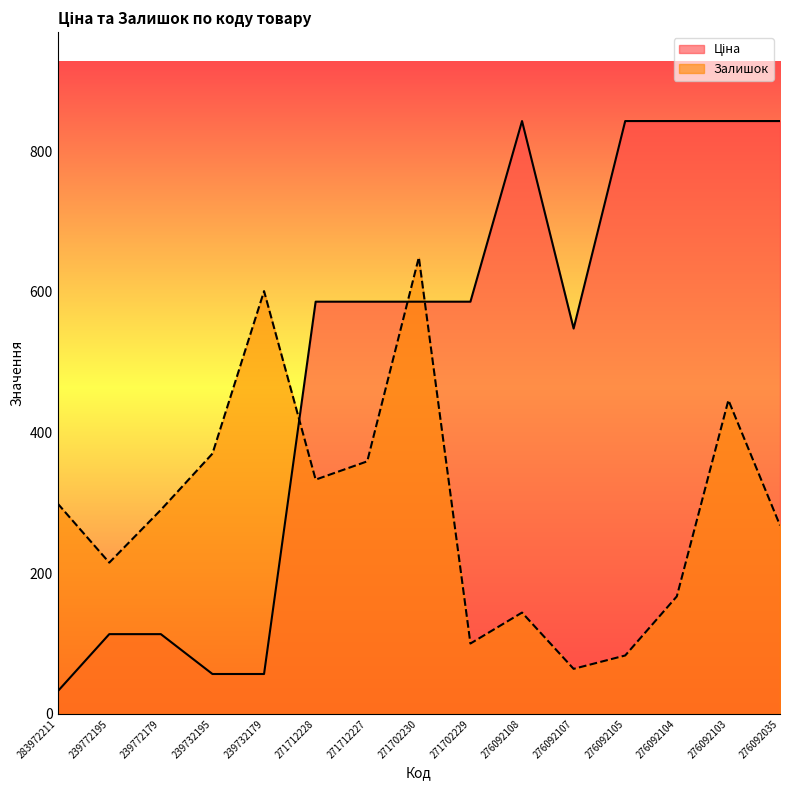

What is the difference between the highest and lowest values at 276092035?

574.8